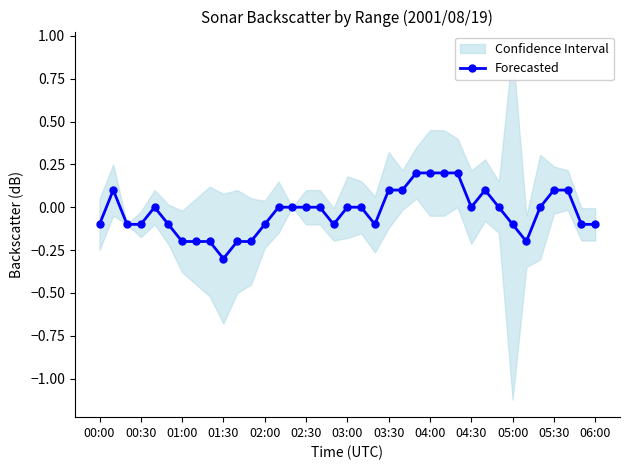

What is the lowest value of the Forecasted series?

-0.3